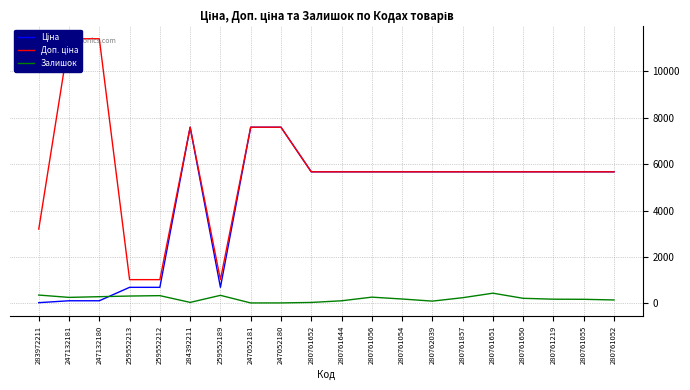

What are all the series names shown in the legend?

Ціна, Доп. ціна, Залишок